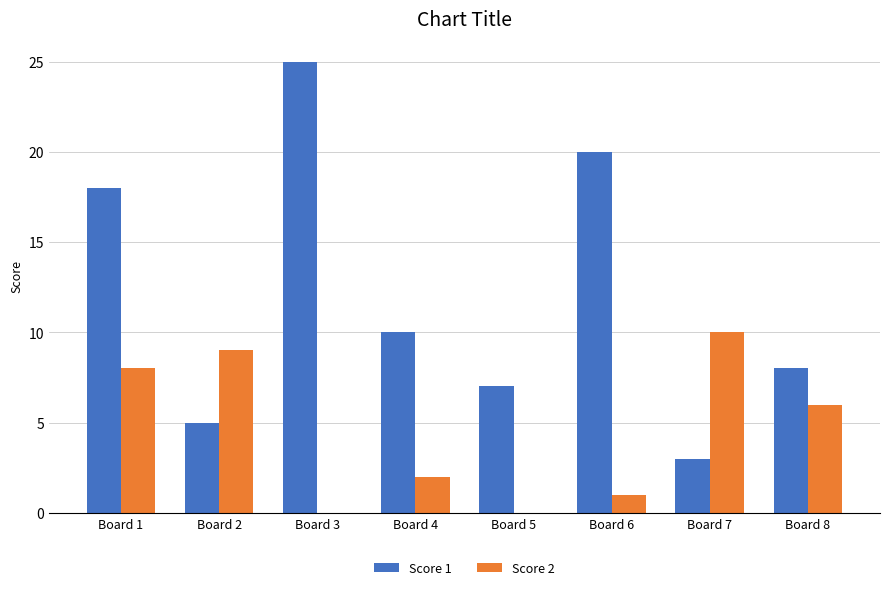

True or false: Score 1 has a value of 5 at Board 4.

False